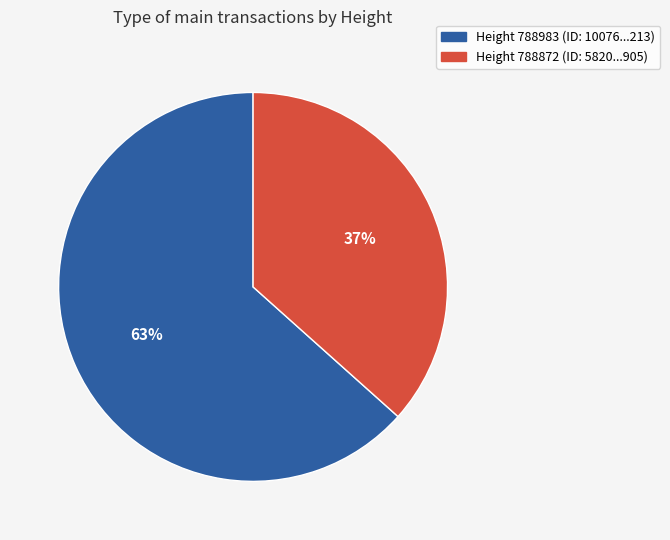

Is there any slice that represents more than half of the pie?

Yes